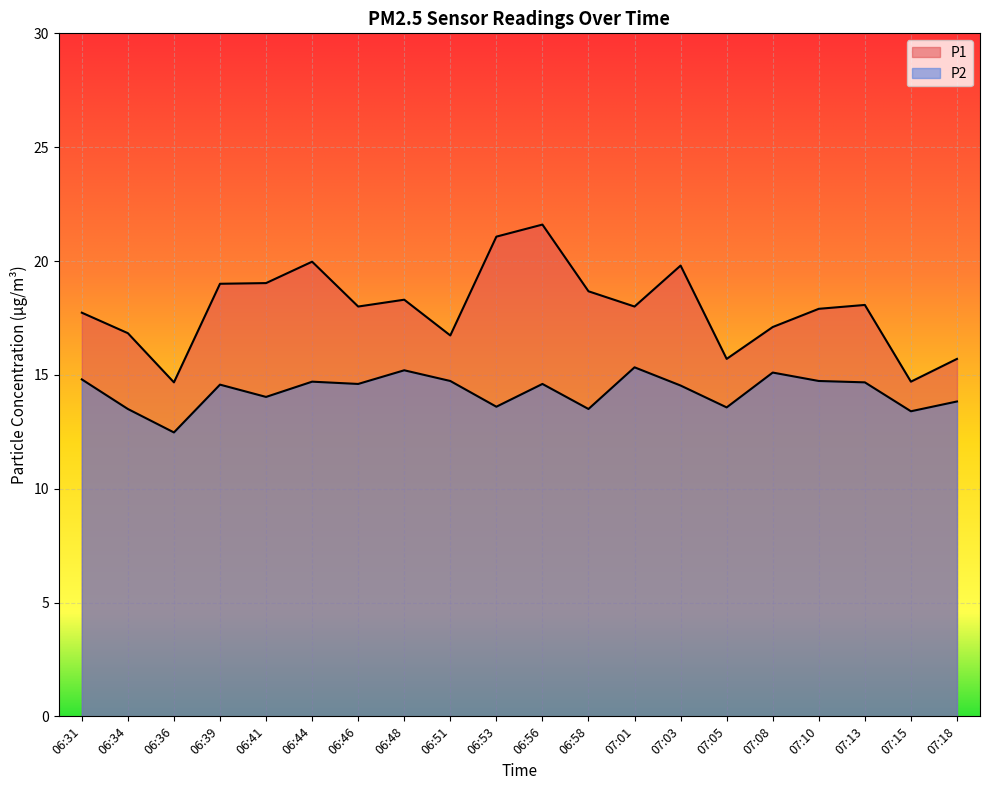

How many categories are shown in the chart?

20